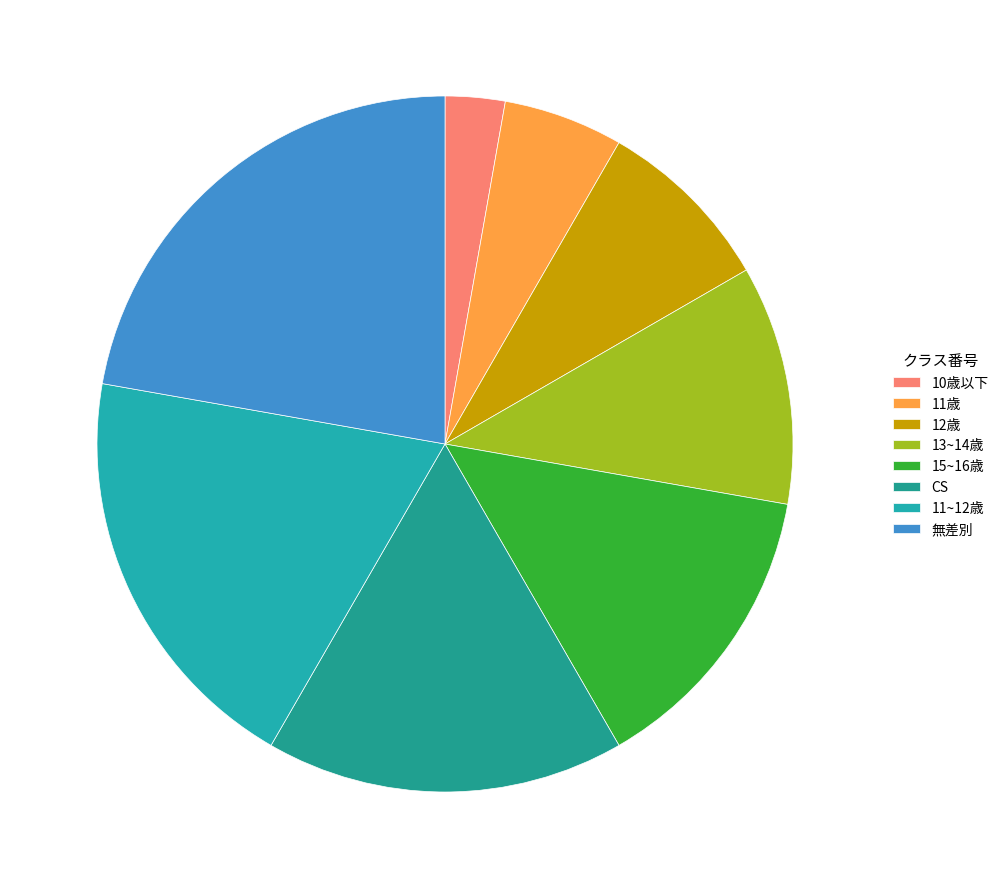

Which slice is the largest?

無差別